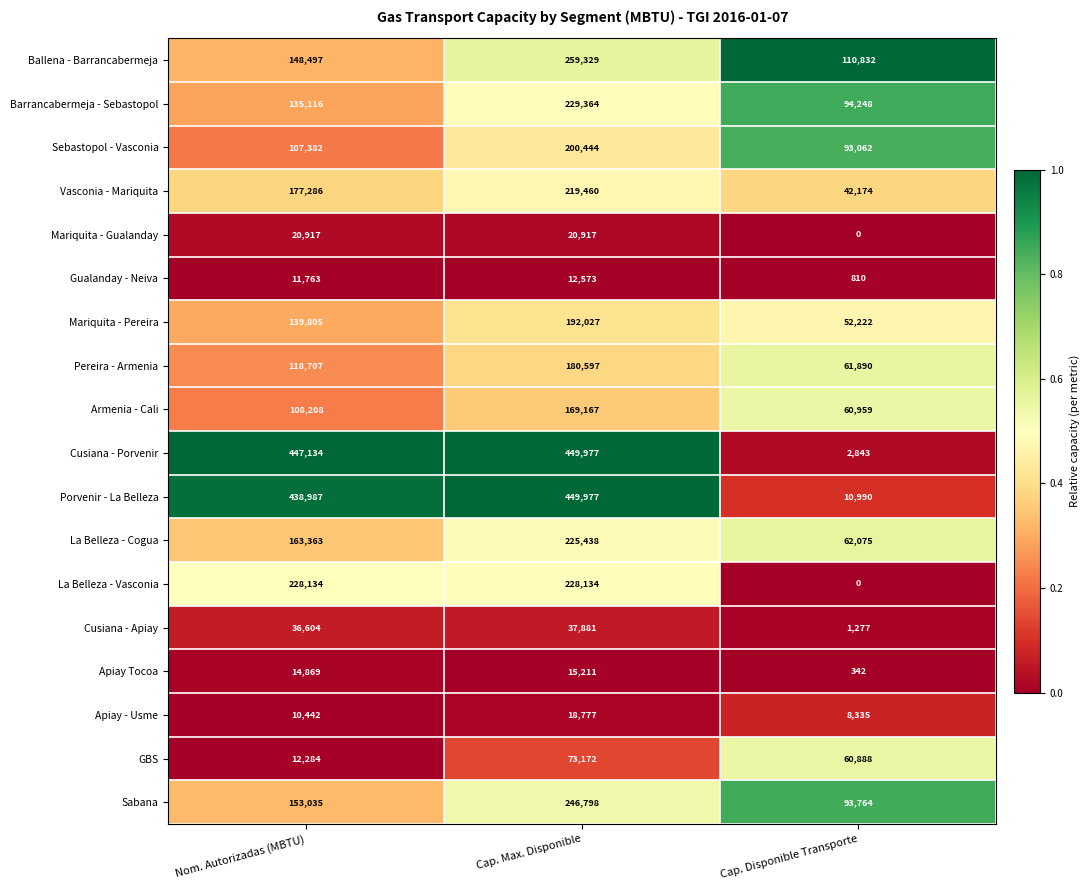

At which category does the chart reach its peak across all series?

Cap. Max. Disponible